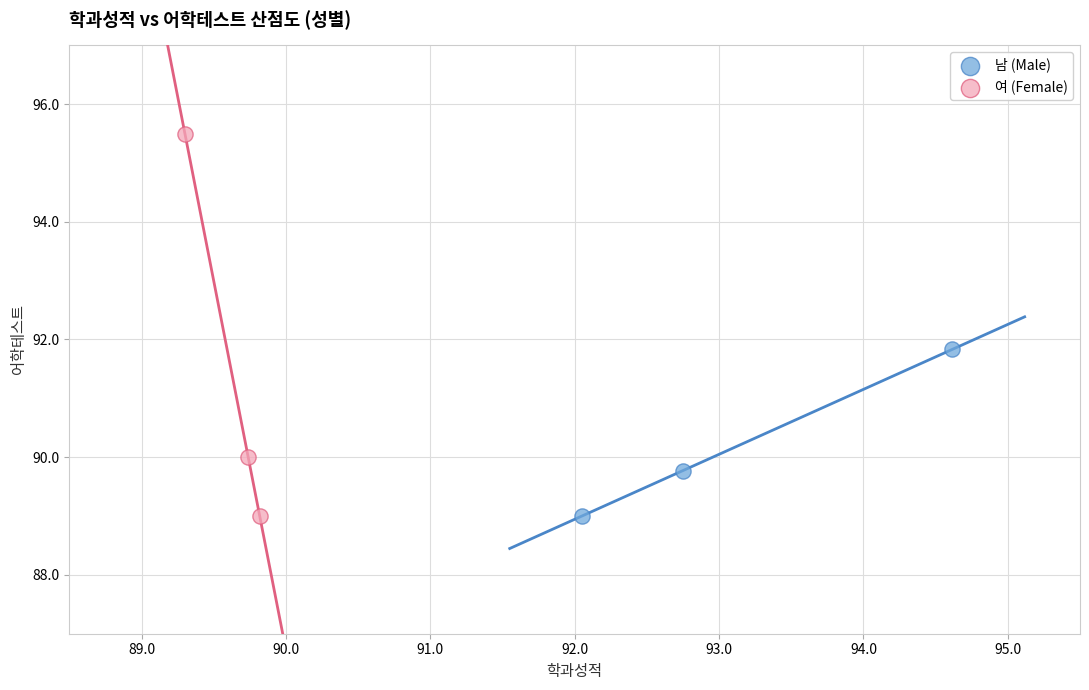

Which series reaches the maximum Y coordinate?

여 (Female)